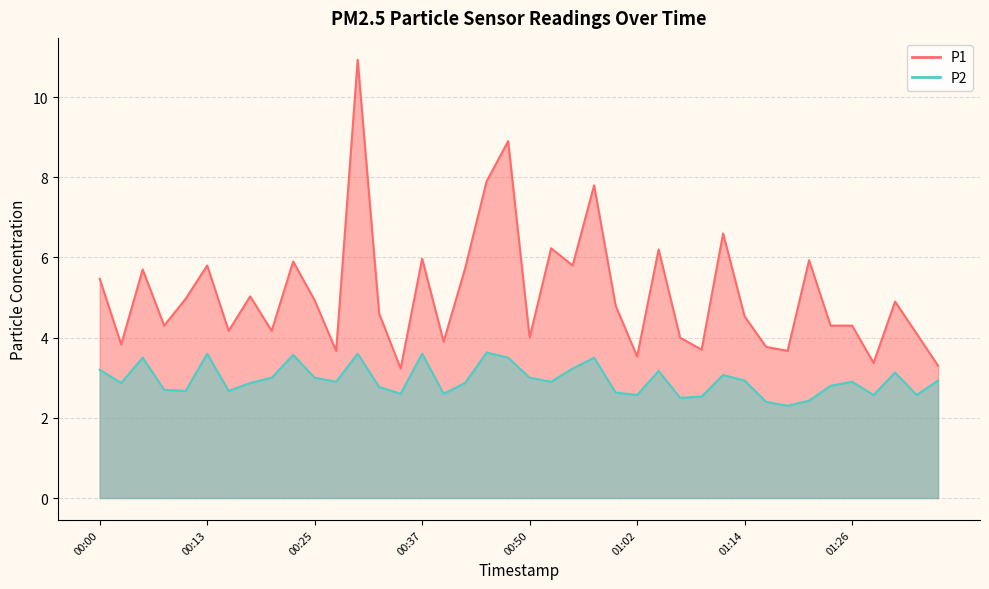

How many distinct data groups are displayed?

2